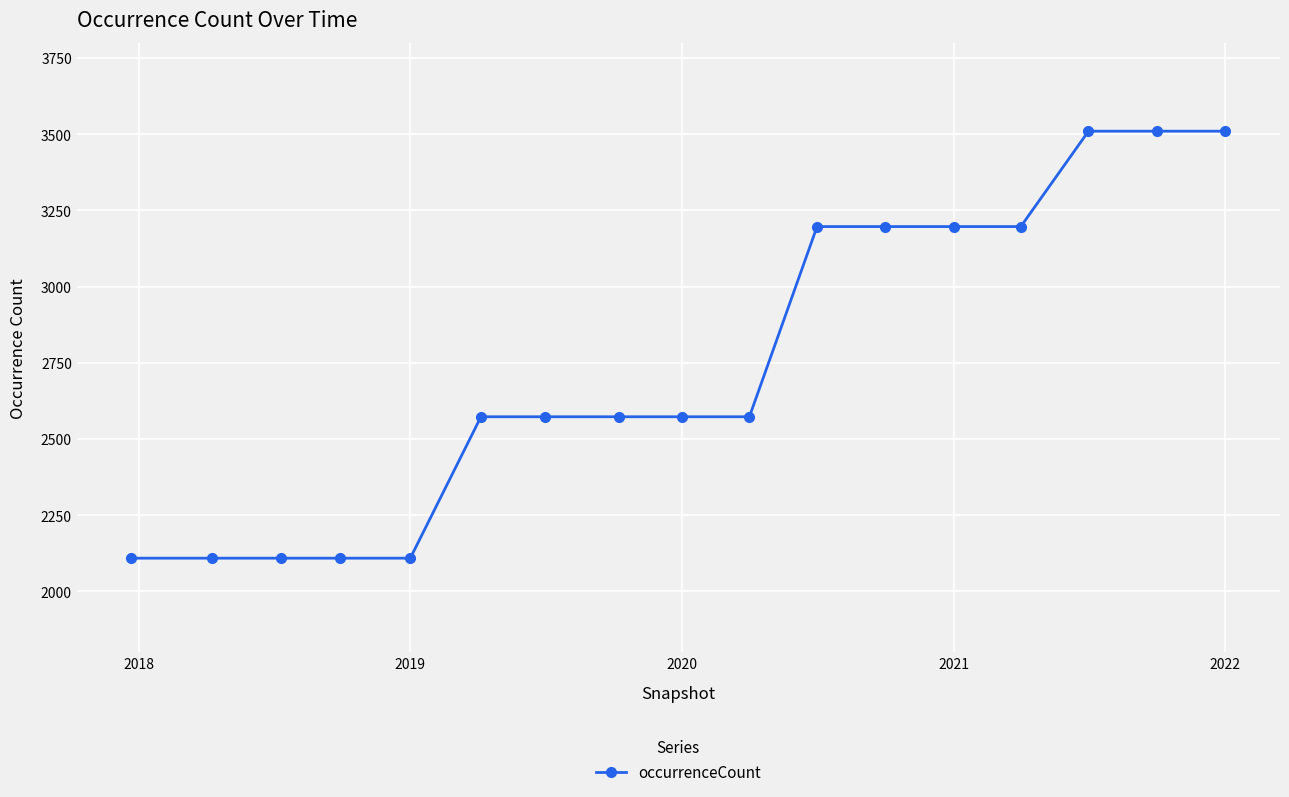

What is the value of the 12th point from the left?

3197